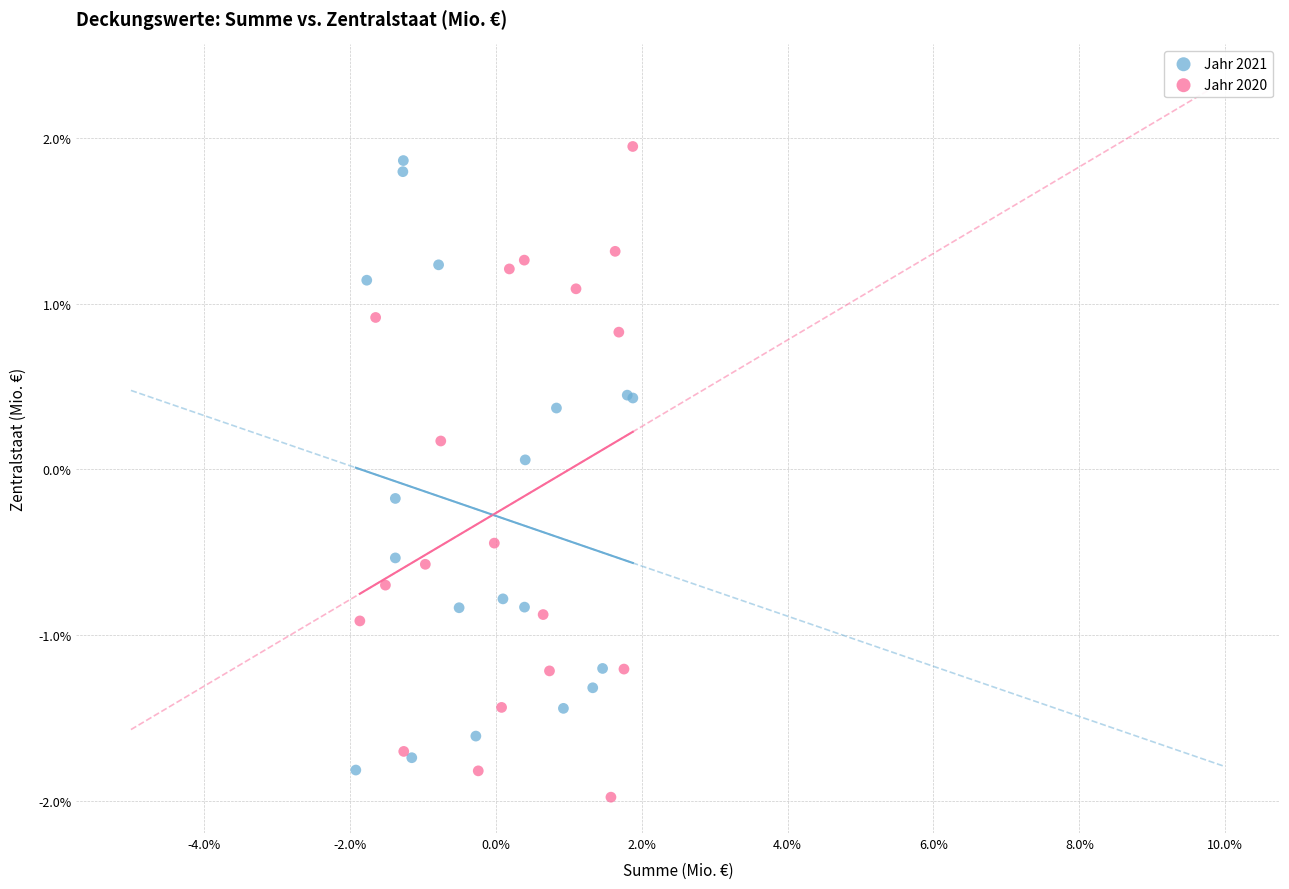

What are all the series names shown in the legend?

Jahr 2021, Jahr 2020